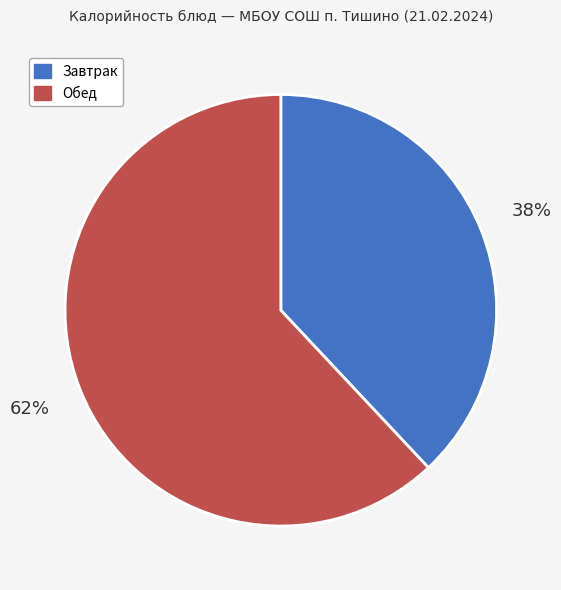

How many segments does this pie chart have?

2